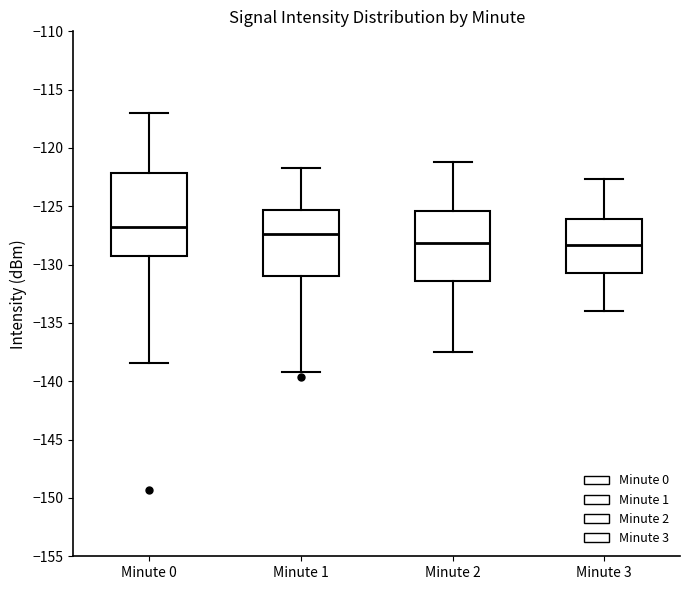

Reading left to right, read every box against the y-axis: the position of its median line, the range the box covers, and the ends of its whiskers. The values are not printed on the chart, so give them approximately, as read against the axis.

Minute 0: median -127.0, box -129.5 to -122.0, whiskers -138.5 to -117.0
Minute 1: median -127.5, box -131.0 to -125.5, whiskers -139.0 to -121.5
Minute 2: median -128.0, box -131.5 to -125.5, whiskers -137.5 to -121.0
Minute 3: median -128.5, box -130.5 to -126.0, whiskers -134.0 to -122.5